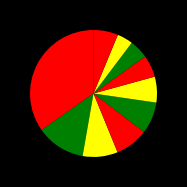

How many slices are in this pie chart?

10